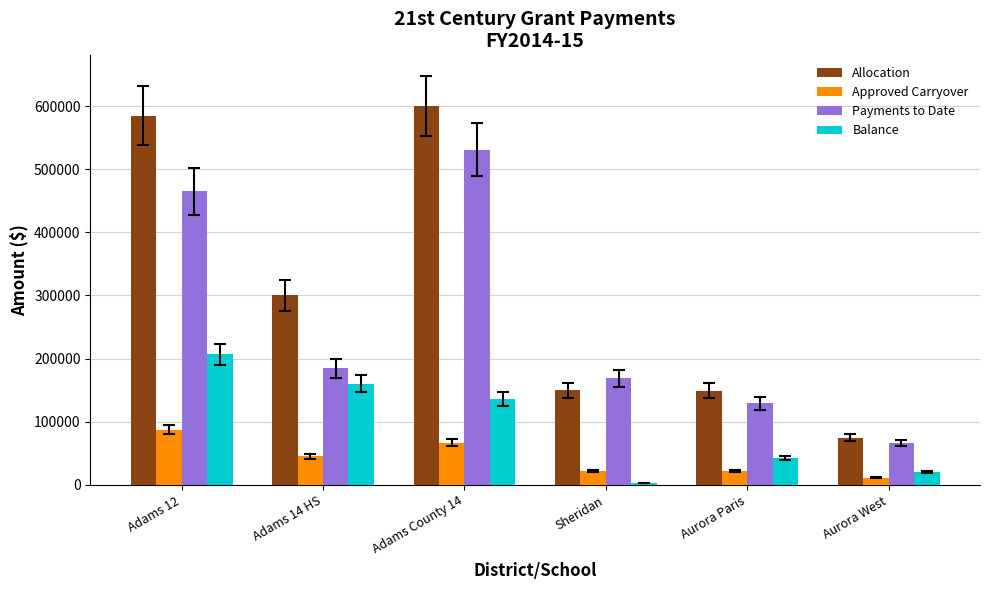

Read the Payments to Date value at Aurora West, to the nearest 50.

66100